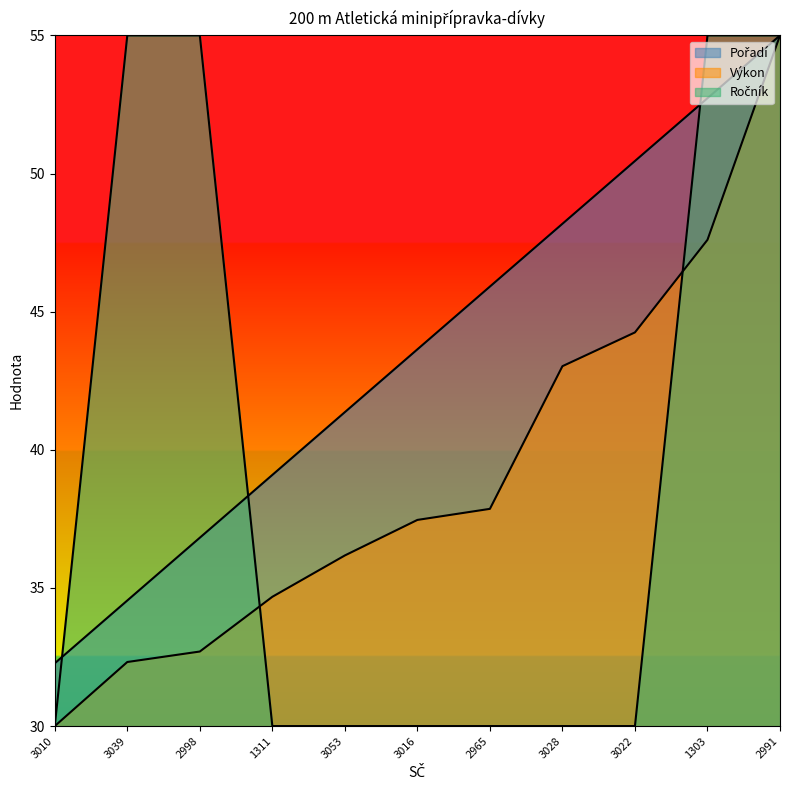

What are all the series names shown in the legend?

Pořadí, Výkon, Ročník